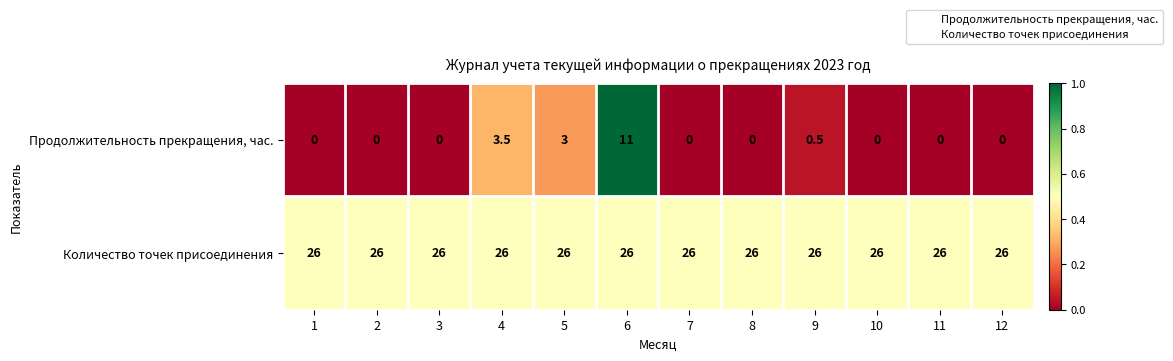

How many categories are shown in the chart?

12